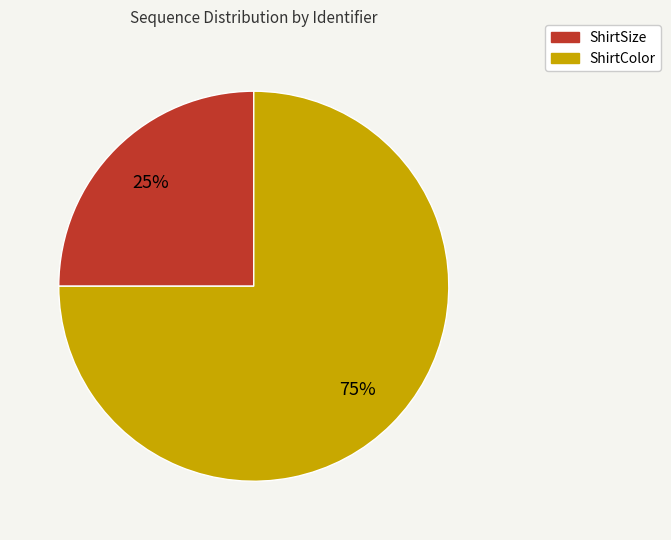

True or false: ShirtColor accounts for 68% of the total.

False